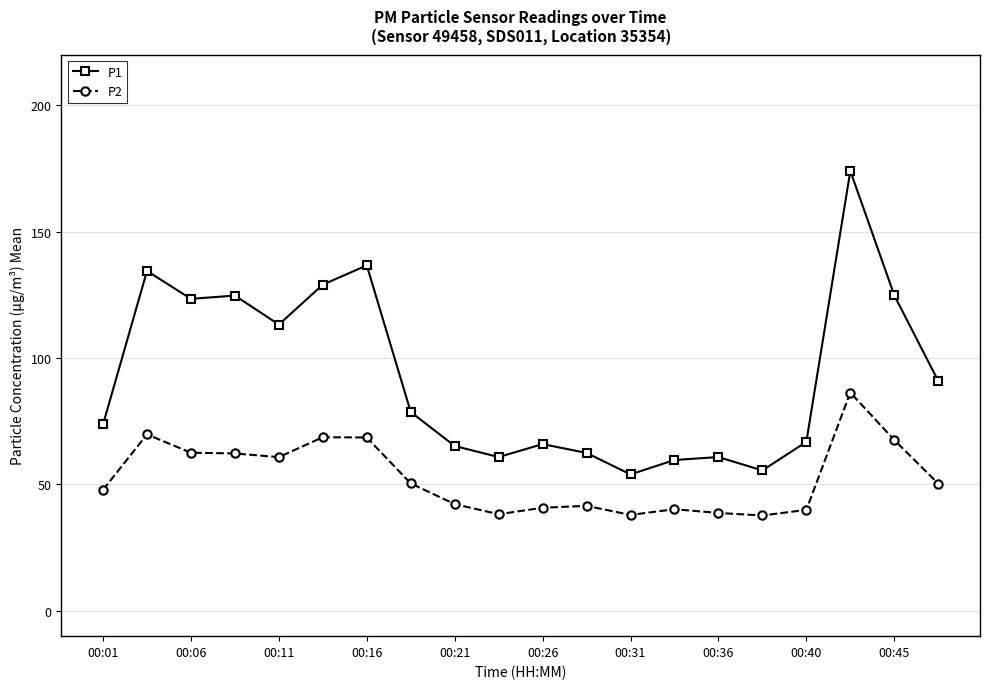

What is the difference between the second highest and second lowest values in the P1 series?

81.1